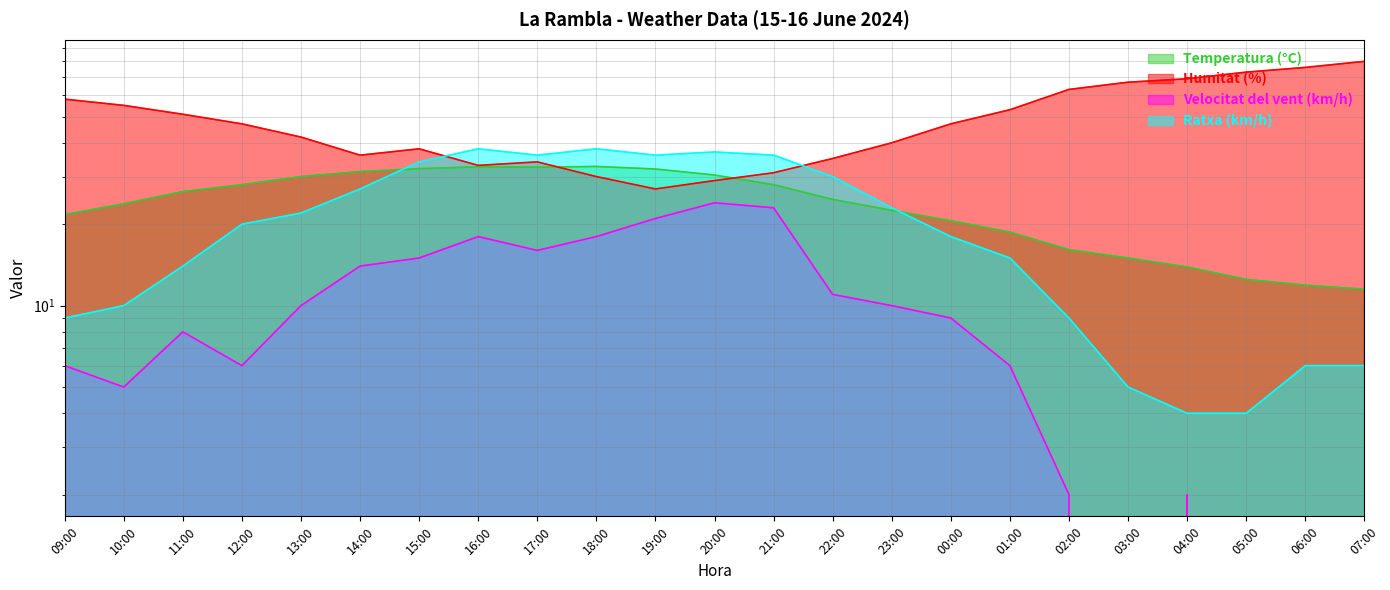

Rank the series at 03:00 from lowest to highest value.

Velocitat del vent (km/h), Ratxa (km/h), Temperatura (°C), Humitat (%)